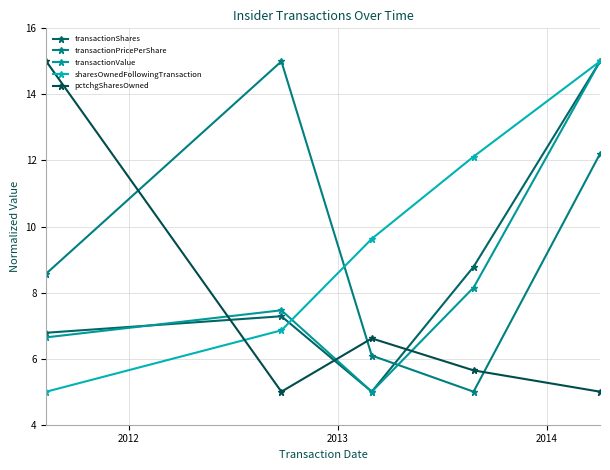

After their last crossing, which series has the higher values: transactionPricePerShare or transactionShares?

transactionShares